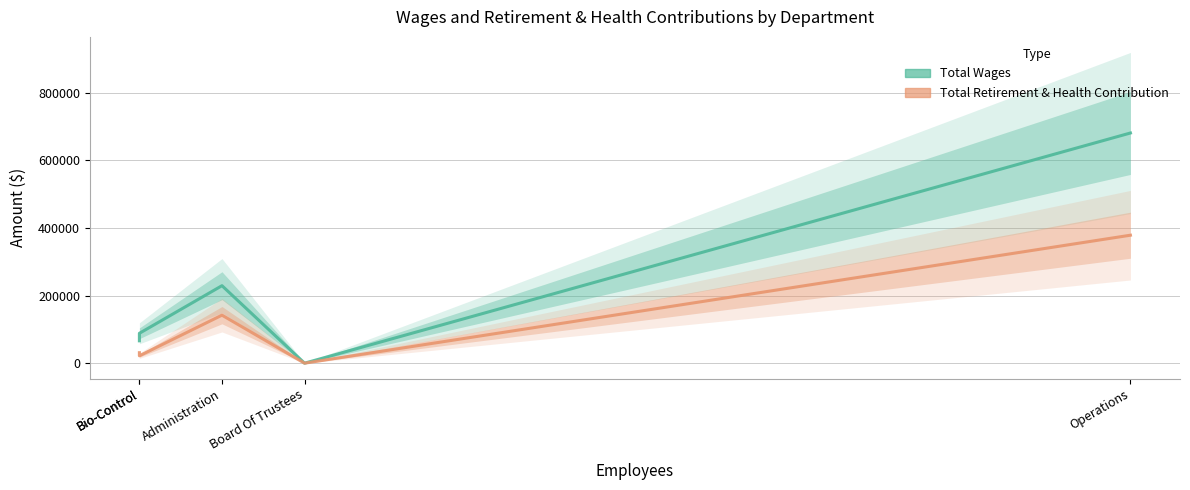

Reading left to right, list all the values displayed in this chart.

Total Wages: Bio-Control=66182	Bio-Control=88389	Administration=229322	Board Of Trustees=0	Operations=681136
Total Retirement & Health Contribution: Bio-Control=30980	Bio-Control=21849	Administration=142089	Board Of Trustees=0	Operations=378700